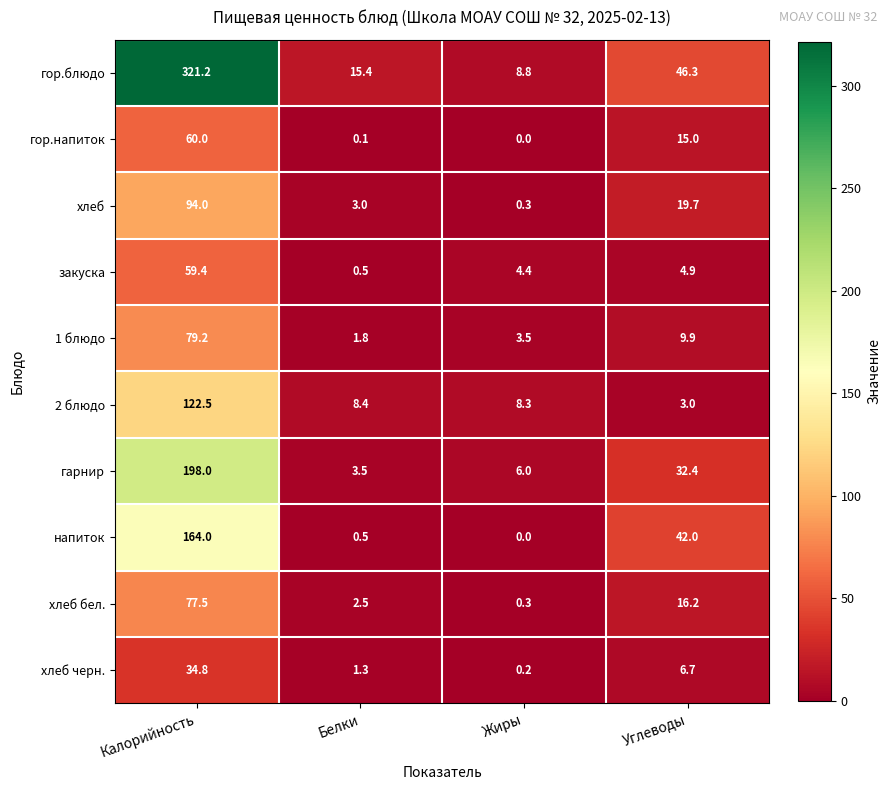

What is the sum of the хлеб values at Калорийность and Белки?

97.0